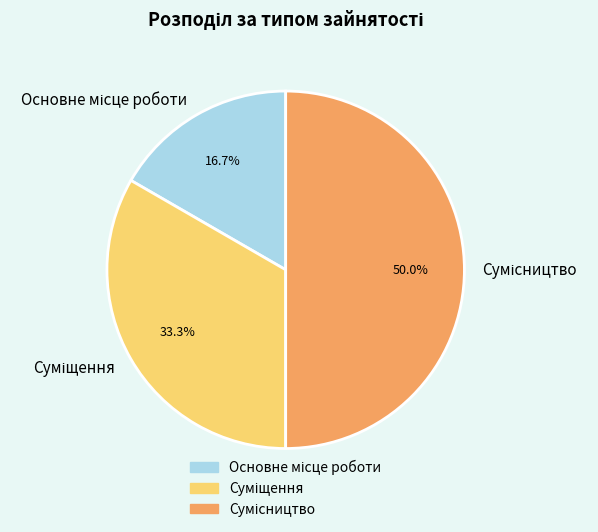

How many segments does this pie chart have?

3